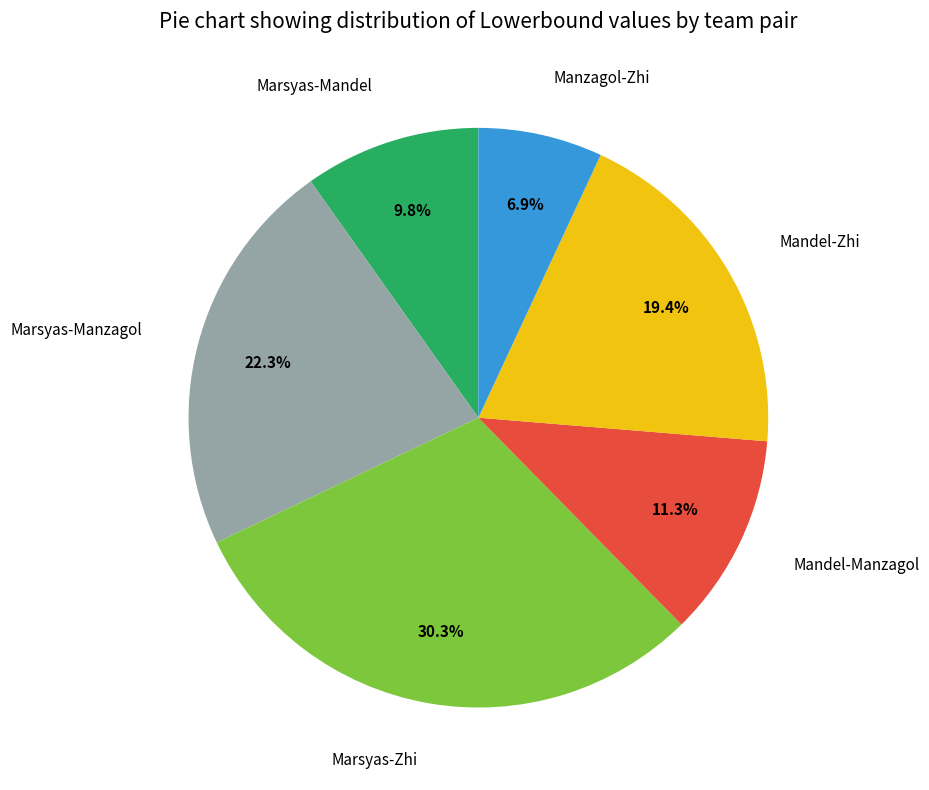

Between Marsyas-Mandel and Mandel-Manzagol, which is larger?

Mandel-Manzagol